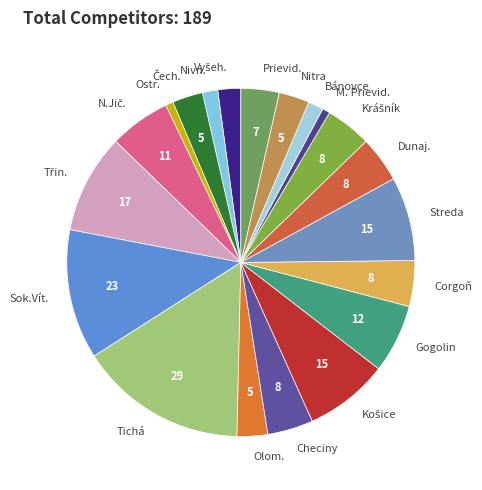

Which slice is the largest?

Tichá